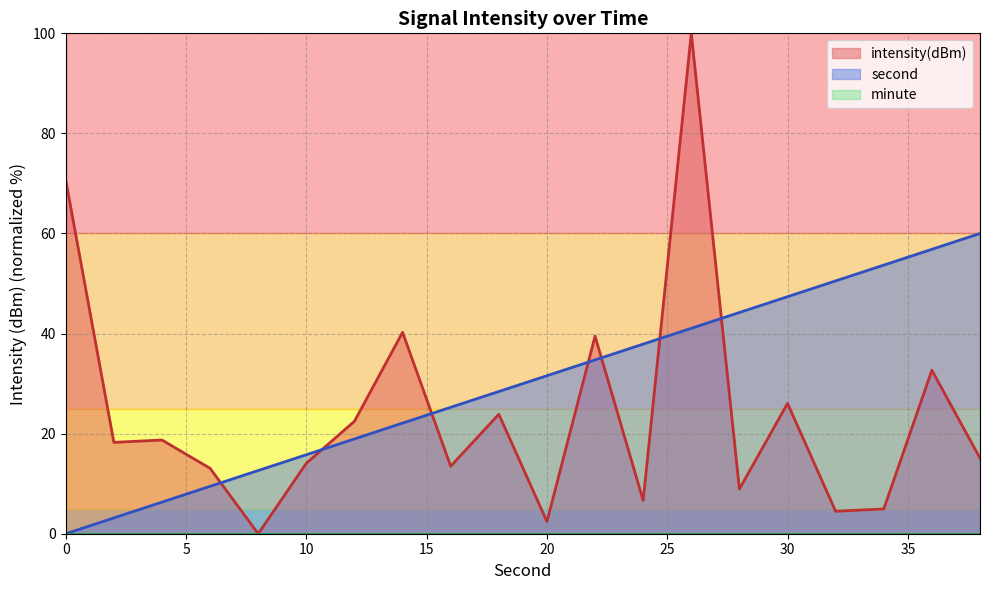

List the series in order of their peak value, highest first.

intensity(dBm), second